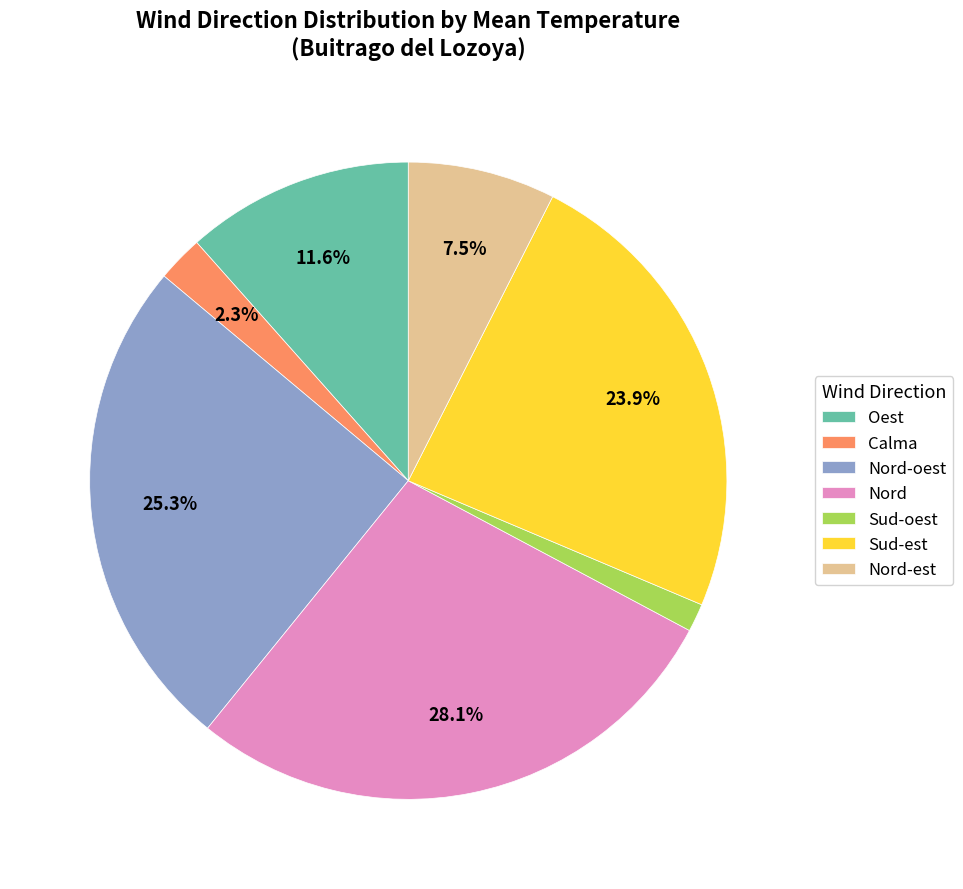

Does any single category account for the majority?

No